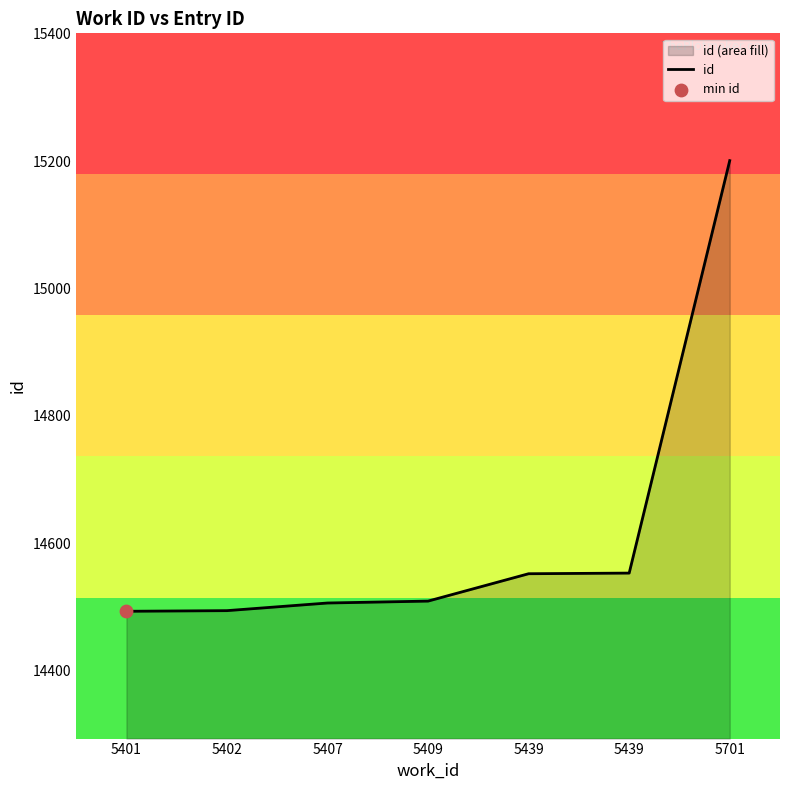

What is the change in value from 5402 to 5439?

+59